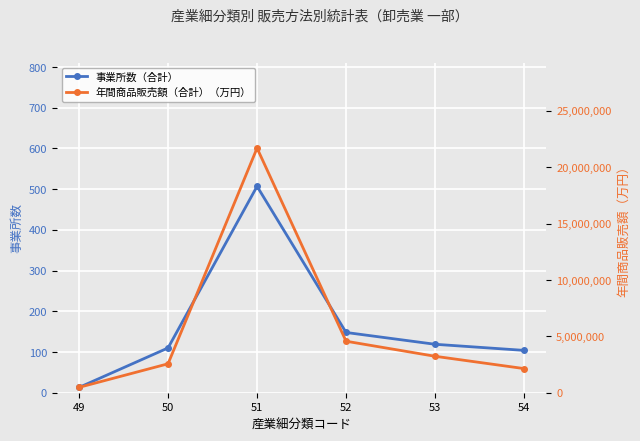

At which category is the sum across all series the highest?

51